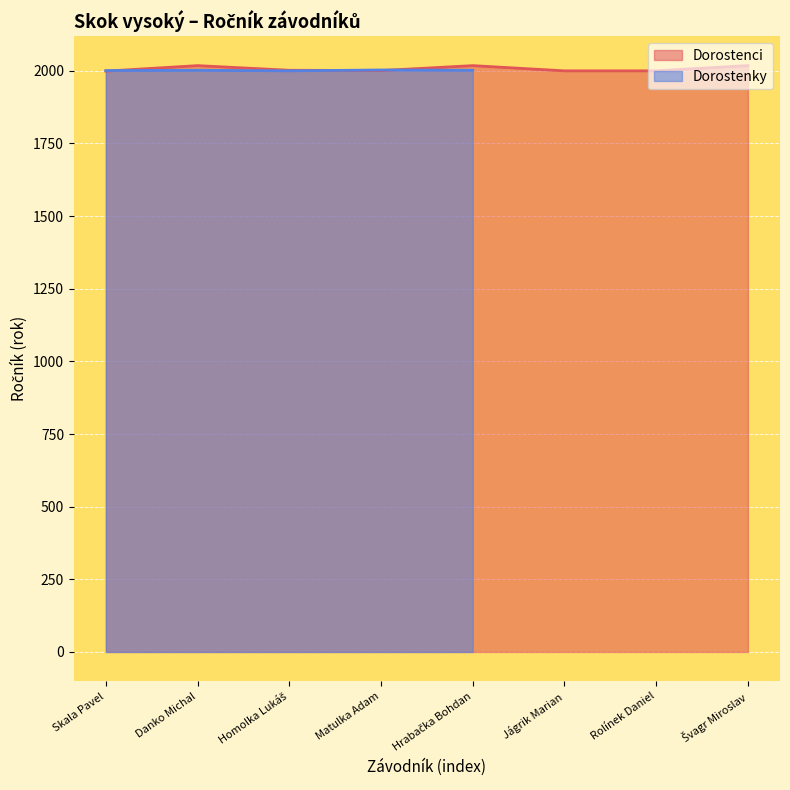

Is it true that the value at Danko Michal is 2002?

True